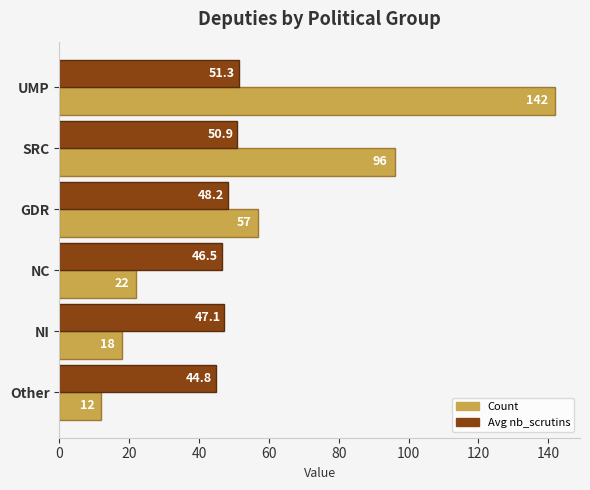

The Count series shows 231.9 at UMP. True or false?

False